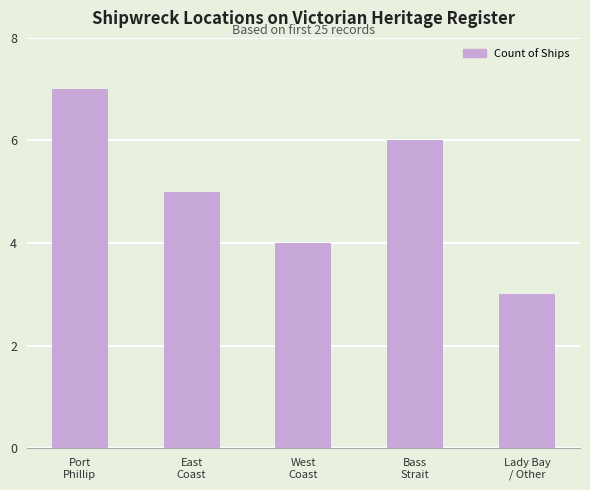

What is the minimum value shown in the chart?

3